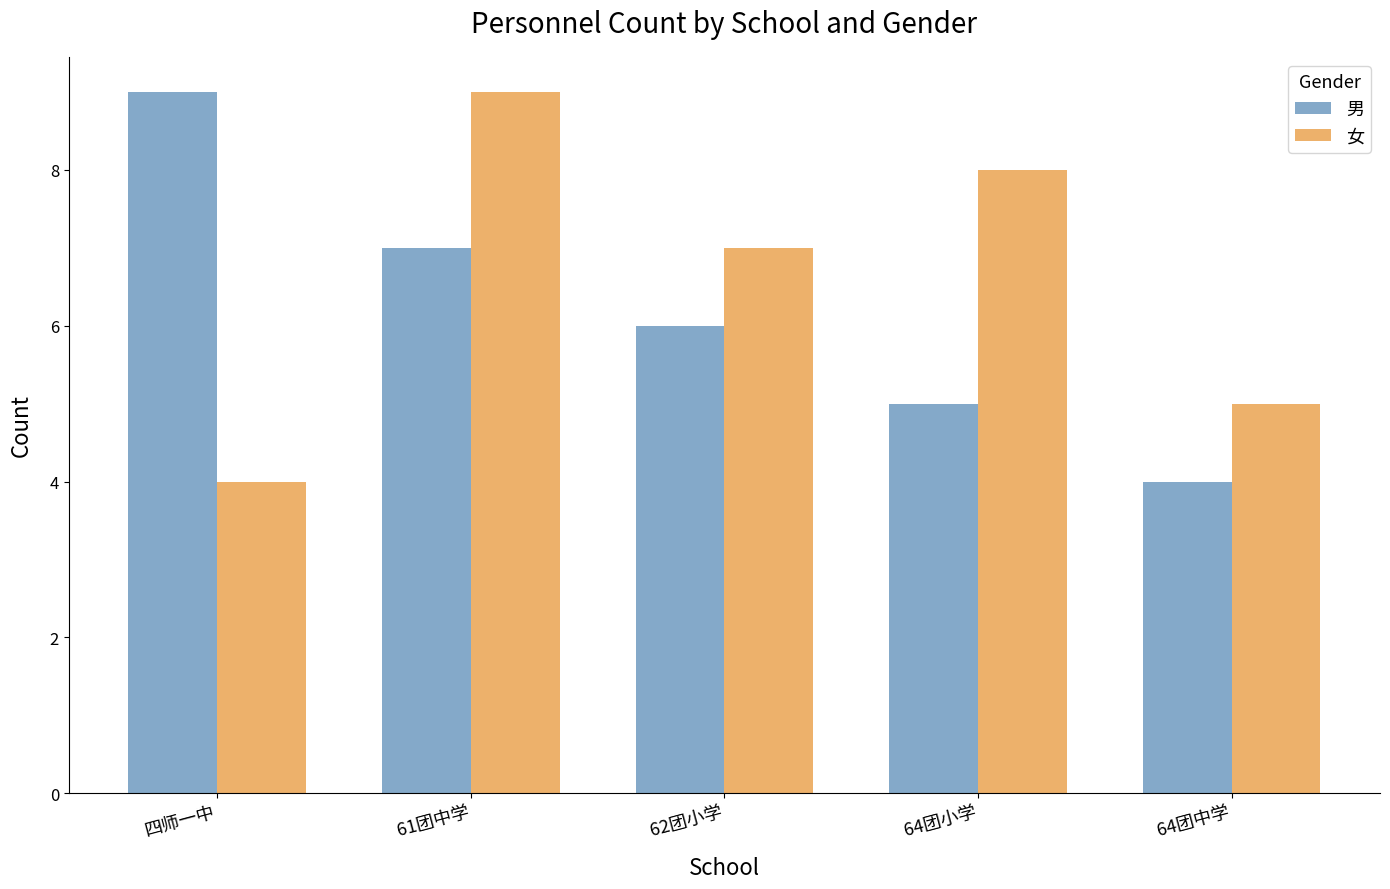

Are the bars horizontal?

No